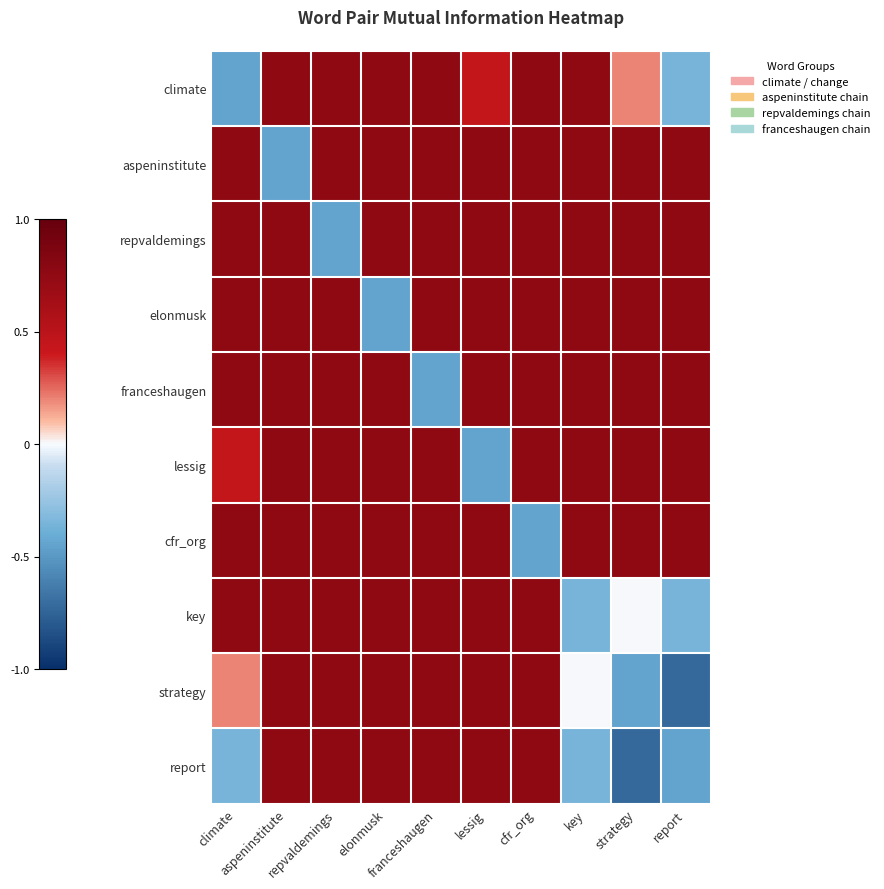

Rank the series by their maximum value, from lowest to highest.

climate, aspeninstitute, repvaldemings, elonmusk, franceshaugen, lessig, cfr_org, key, strategy, report